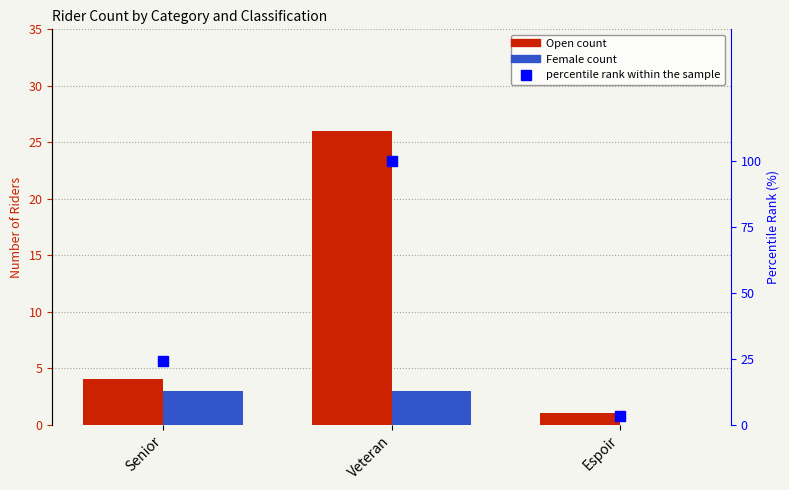

At which category is the sum across all series the highest?

Veteran